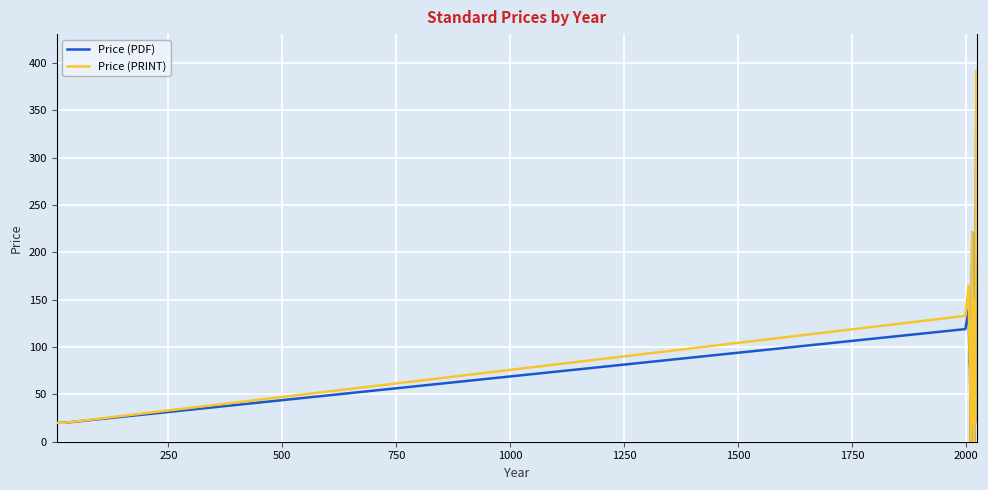

What is the greatest value displayed?

391.5